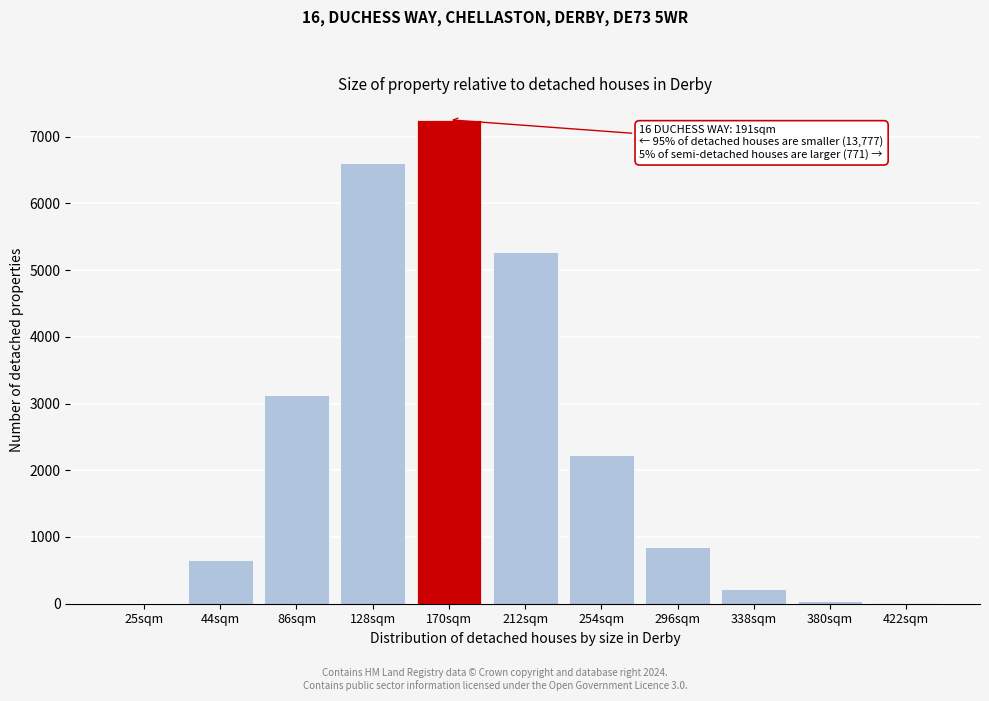

The chart shows a value of 7 at 422sqm. True or false?

True